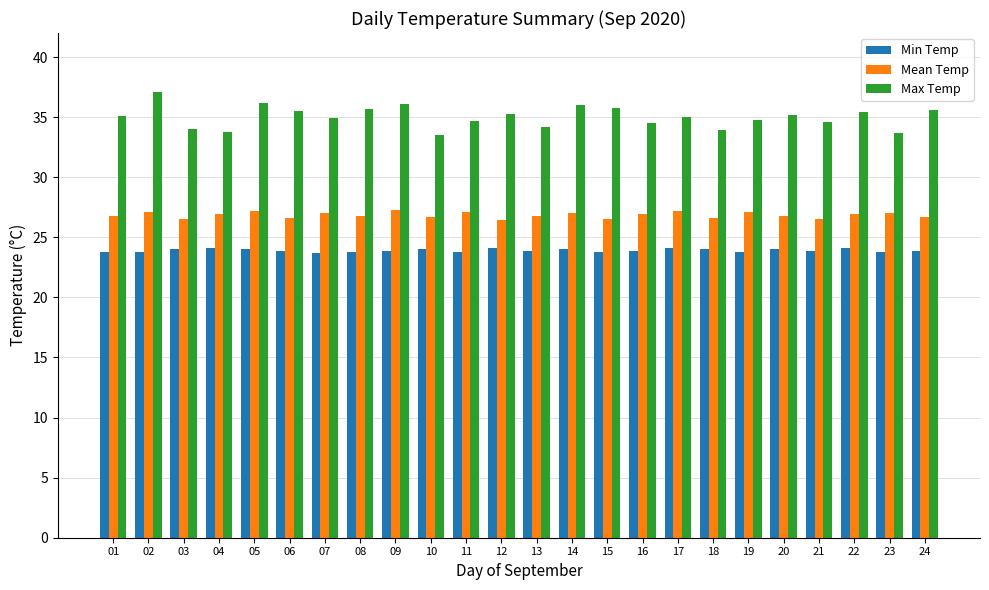

What is the sum of all Min Temp values?

574.1